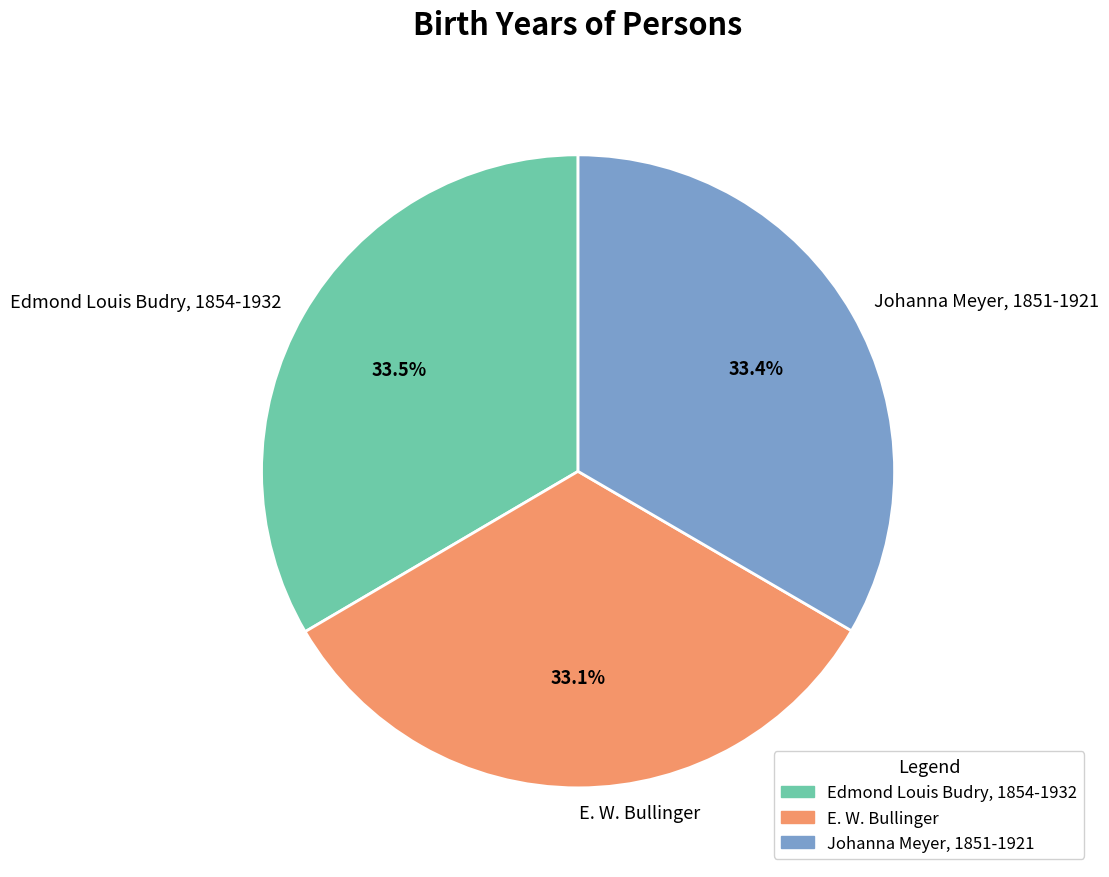

Does any single category account for the majority?

No